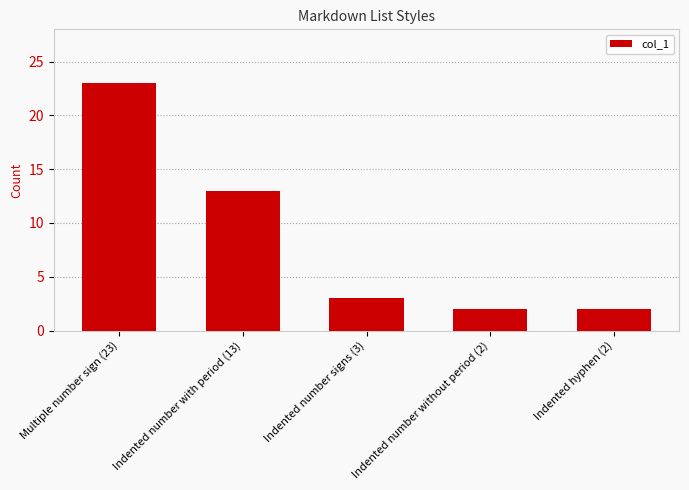

Does the chart contain any negative values?

No